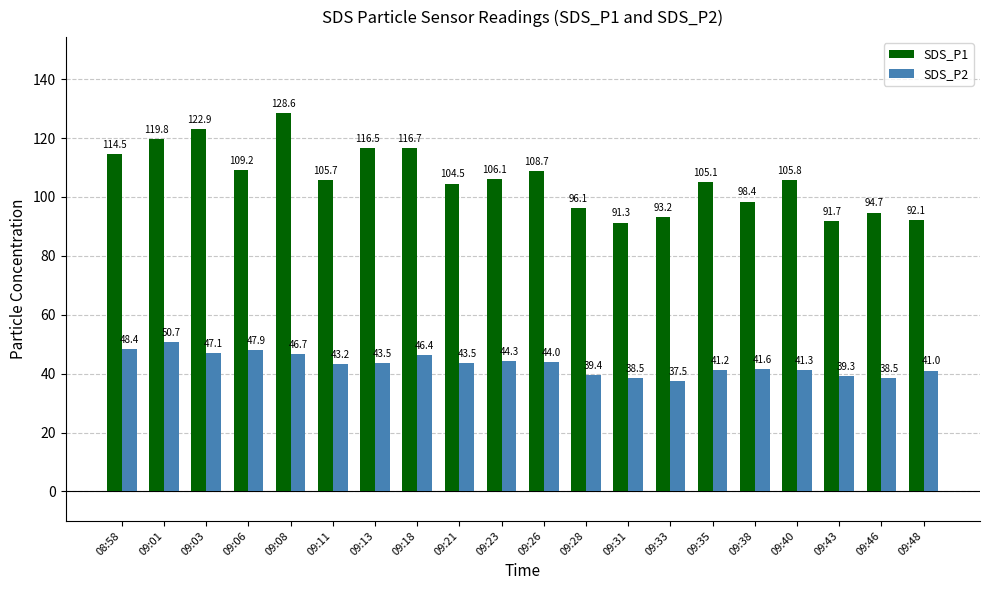

At which label does SDS_P1 reach its minimum?

09:31